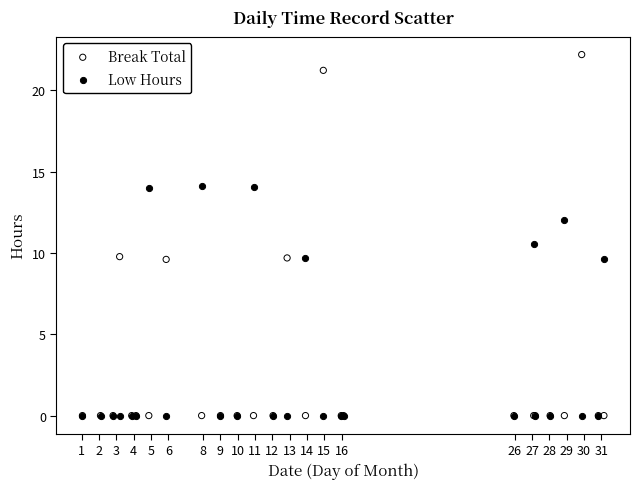

Which series contains the highest Y value?

Break Total